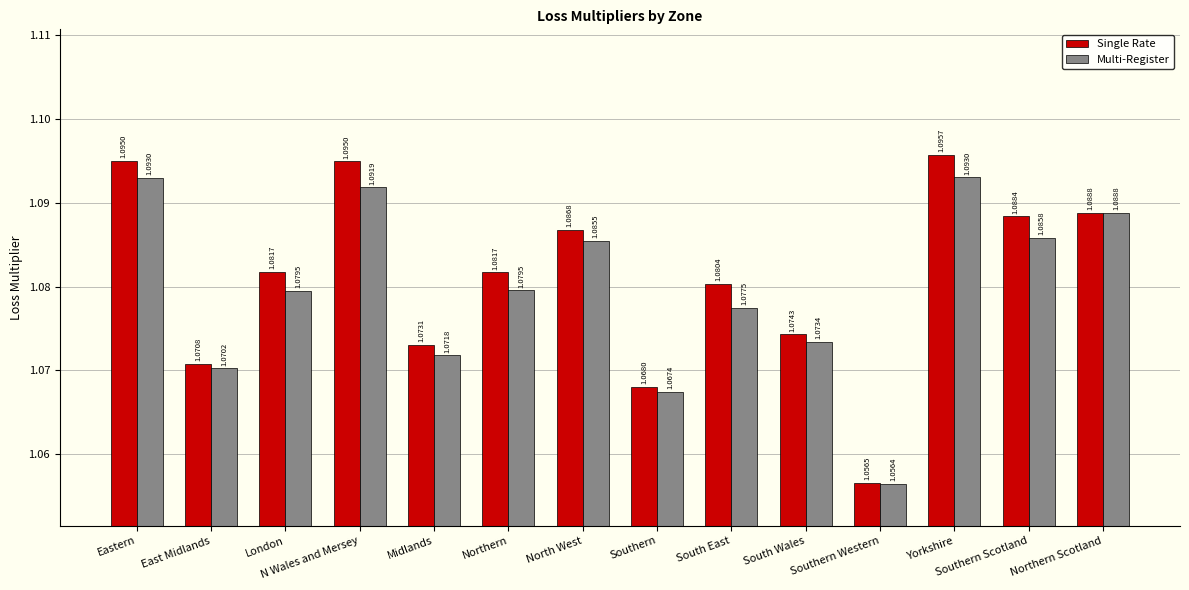

Which series has the widest spread of values?

Single Rate